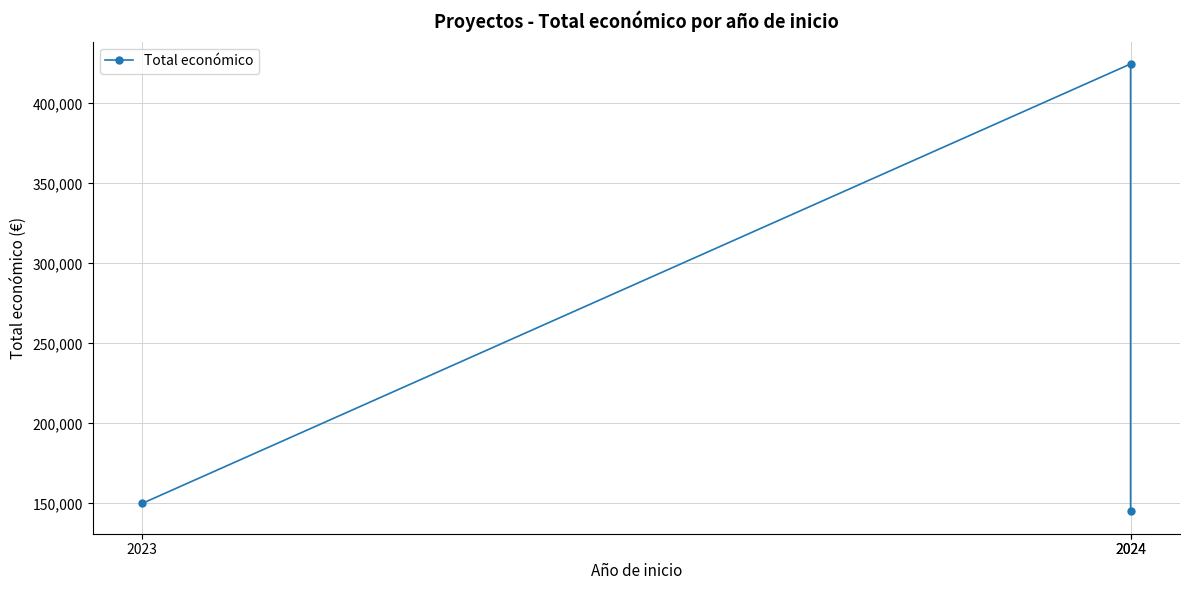

How many values are below 150000?

1